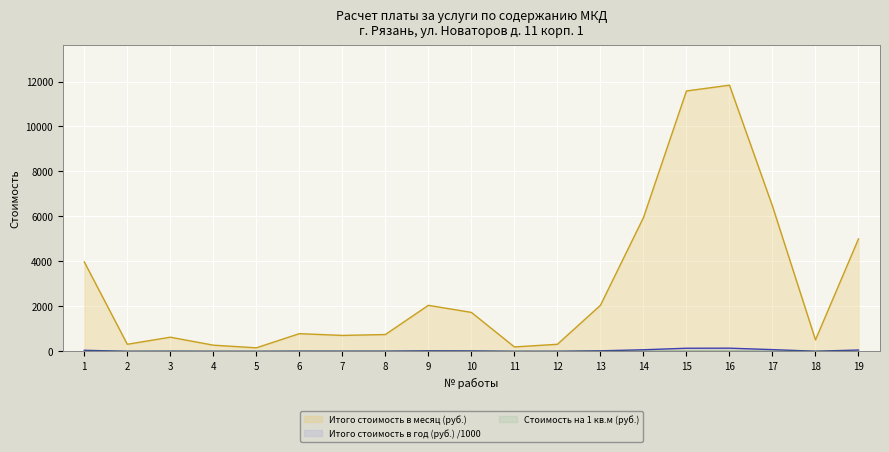

The Итого стоимость в месяц (руб.) series shows 57.6 at 11. True or false?

False